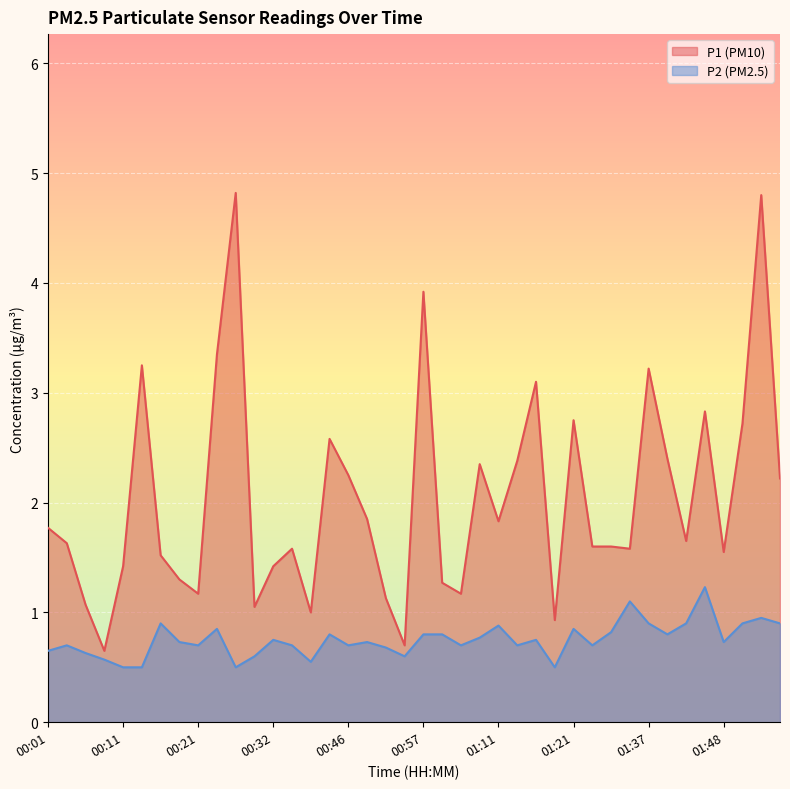

True or false: P2 and P1 intersect in this chart.

False